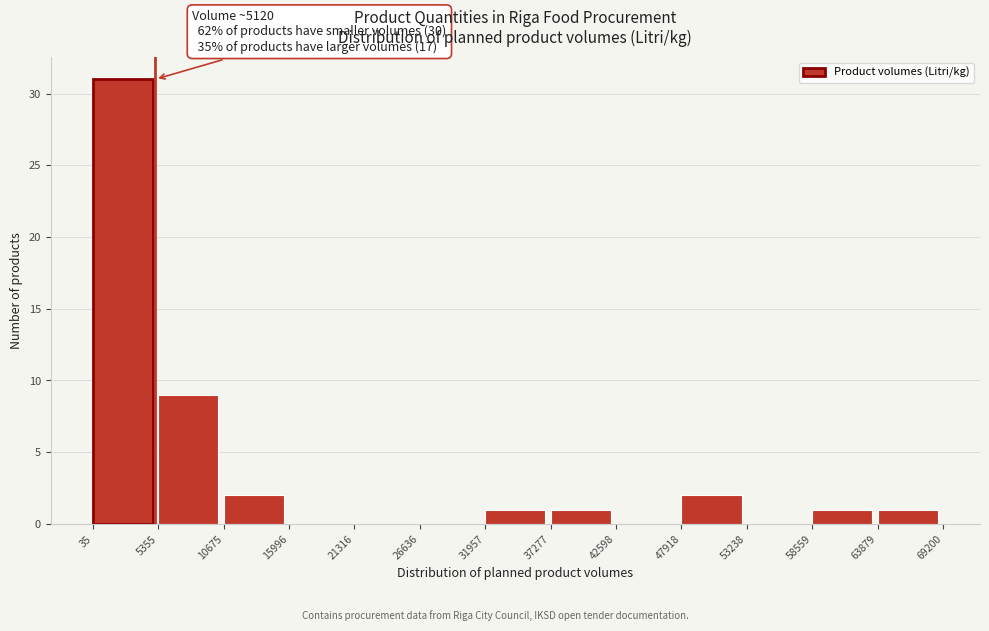

Over which range of the x-axis is the bar tallest?

35 to 5355